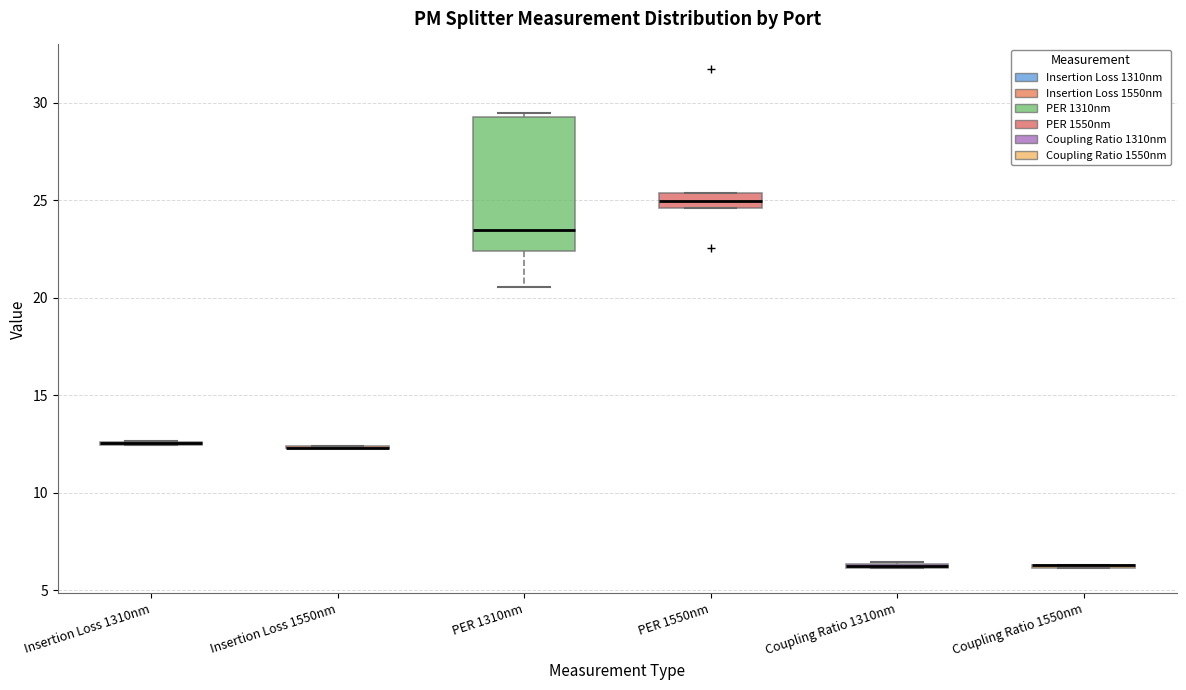

Comparing the boxes themselves (not the whiskers), which one is the tallest?

PER 1310nm